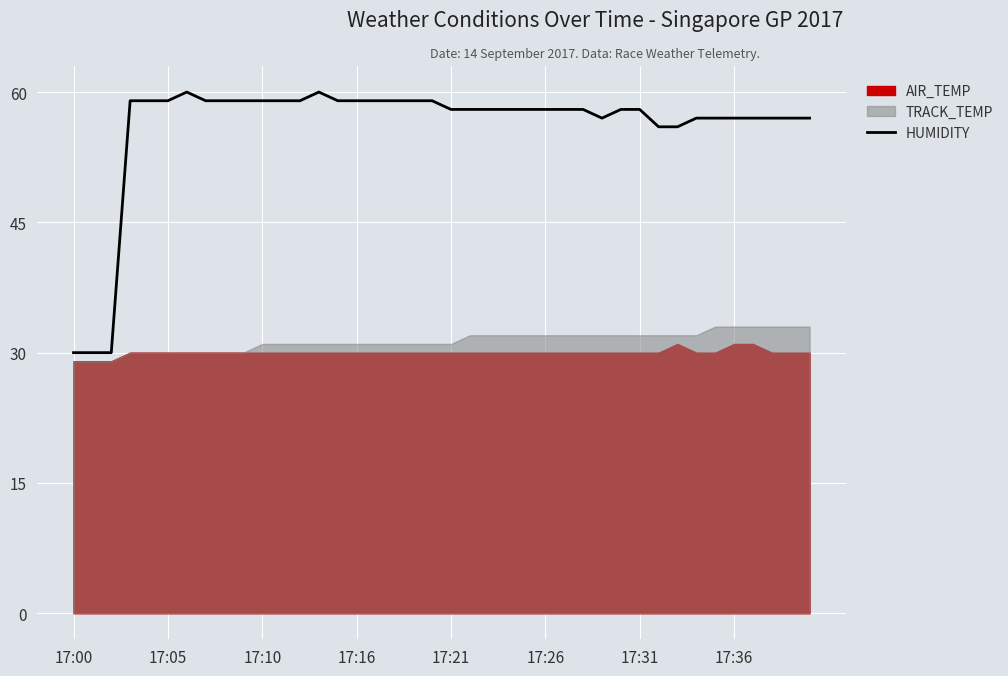

The HUMIDITY series shows 28 at 17:36. True or false?

False